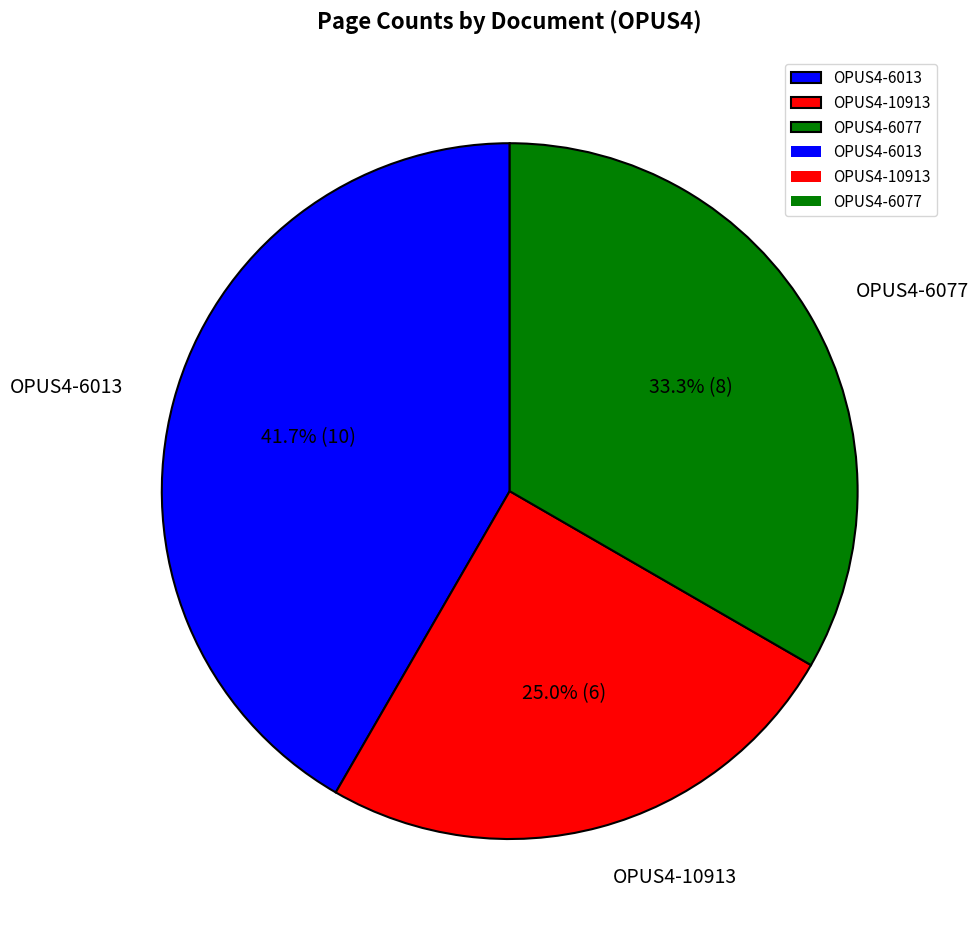

Does any single category account for the majority?

No